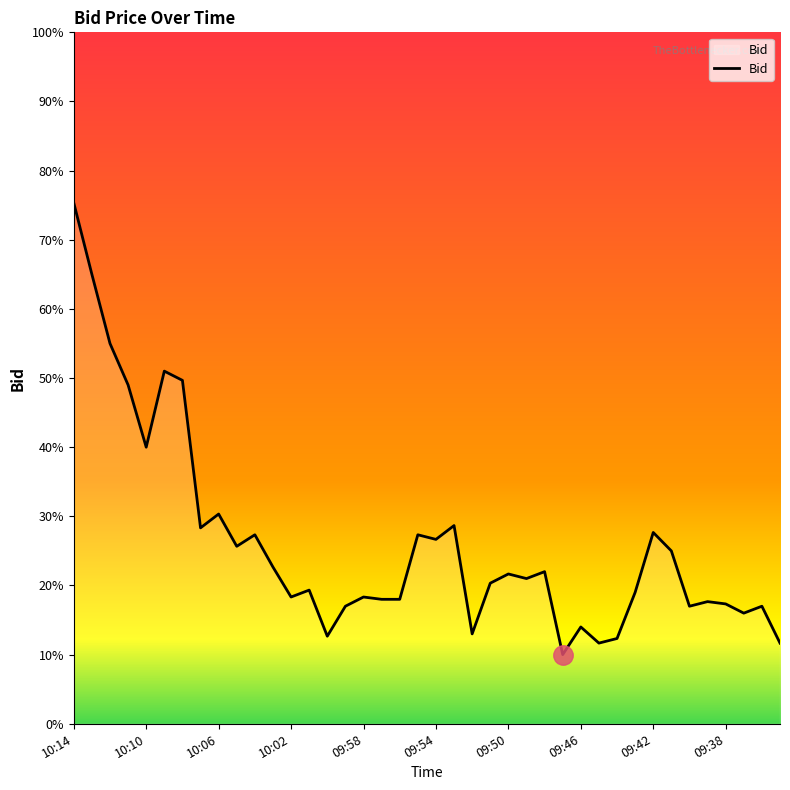

Does the chart display data point markers on the line(s)?

No